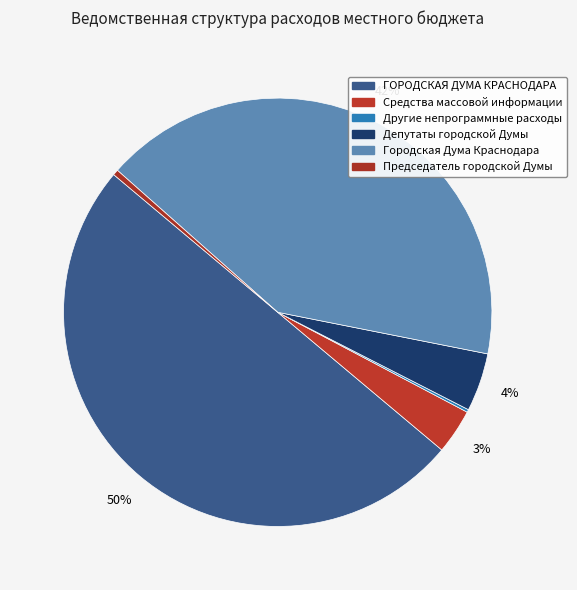

How many segments does this pie chart have?

6